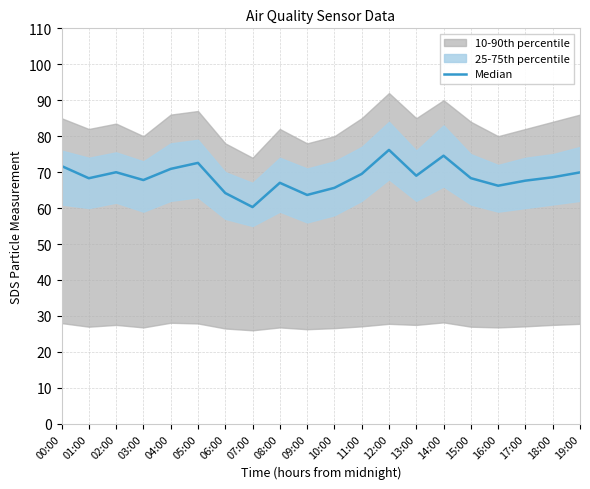

What is the label of the 19th point from the left?

18:00